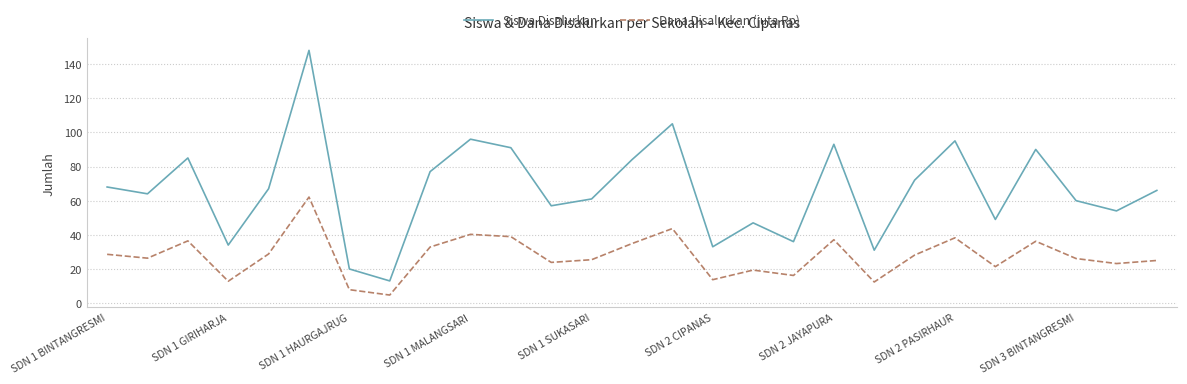

Which series has the widest spread of values?

Siswa Disalurkan